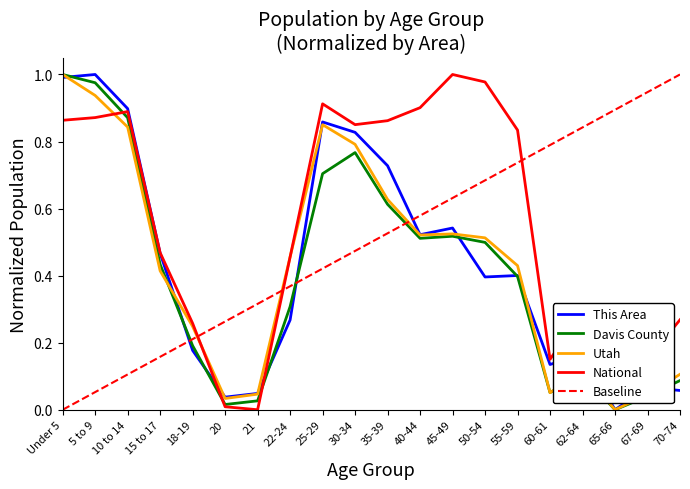

True or false: This Area has a value of 0.0 at 20.

False